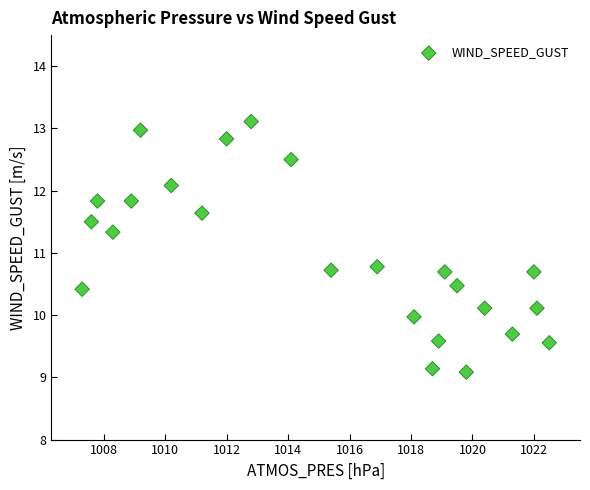

What is the range of Y values (max minus min)?

4.0